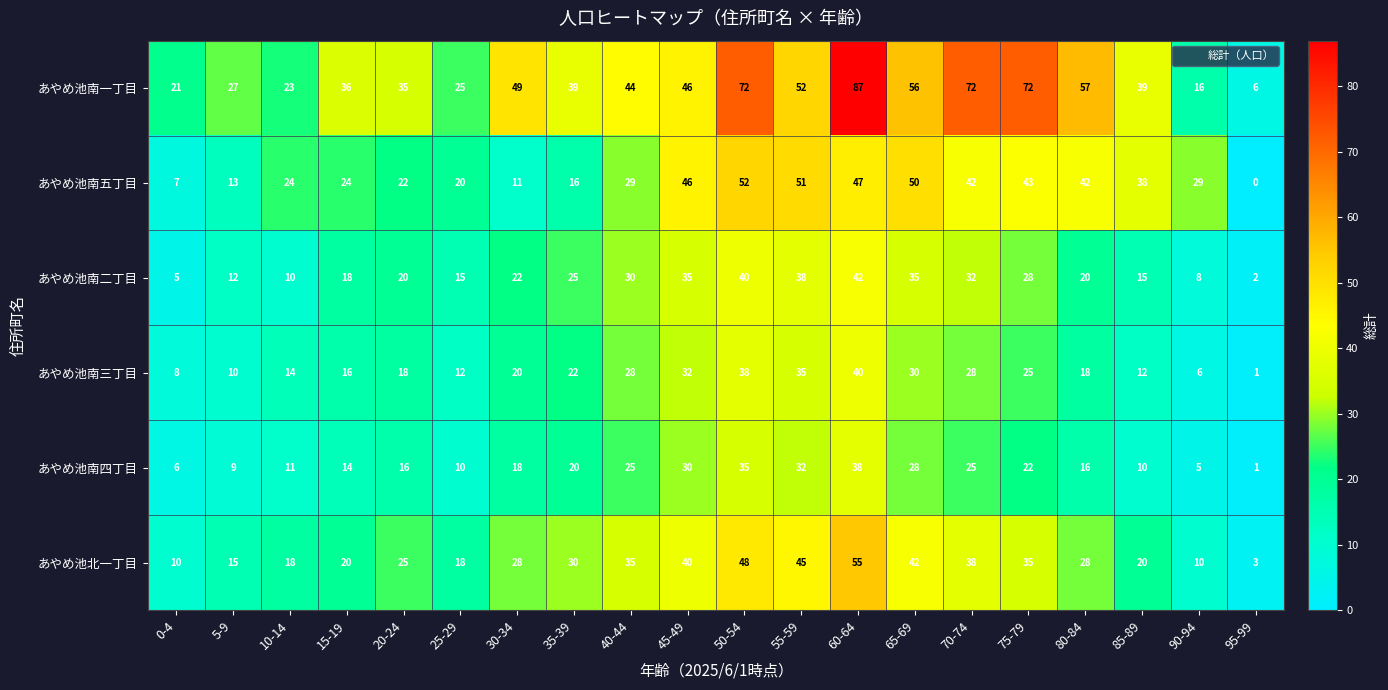

List the series in order of their peak value, highest first.

あやめ池南一丁目, あやめ池北一丁目, あやめ池南五丁目, あやめ池南二丁目, あやめ池南三丁目, あやめ池南四丁目